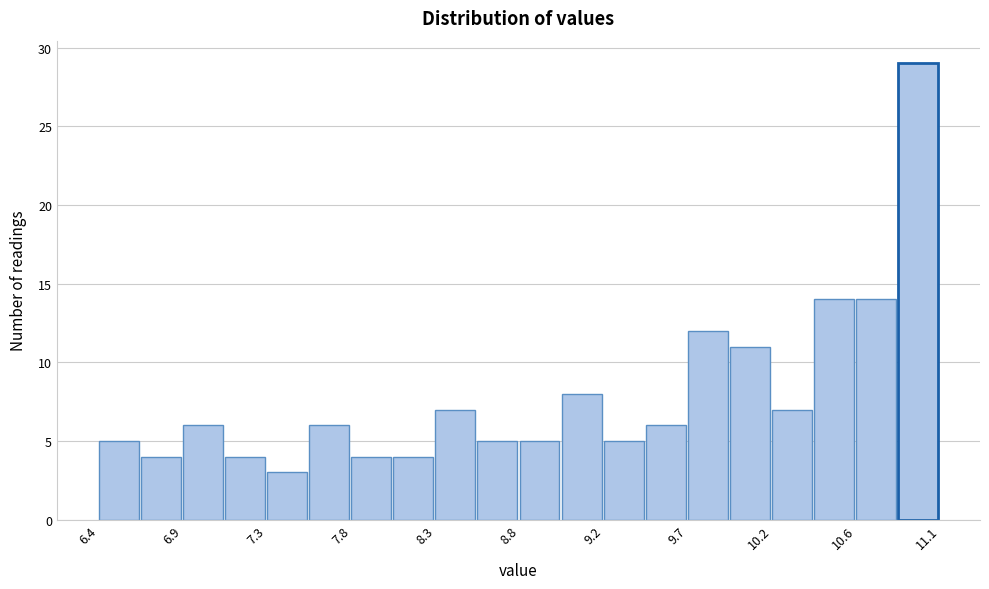

Reading left to right, list every bar in this chart as the range it spans on the x-axis followed by its height. Neither the bar edges nor the heights are printed on the chart, so give them approximately, as read against the axes.

6.400 to 6.635: 5
6.635 to 6.870: 4
6.870 to 7.105: 6
7.105 to 7.340: 4
7.340 to 7.575: 3
7.575 to 7.810: 6
7.810 to 8.045: 4
8.045 to 8.280: 4
8.280 to 8.515: 7
8.515 to 8.750: 5
8.750 to 8.985: 5
8.985 to 9.220: 8
9.220 to 9.455: 5
9.455 to 9.690: 6
9.690 to 9.925: 12
9.925 to 10.160: 11
10.160 to 10.395: 7
10.395 to 10.630: 14
10.630 to 10.865: 14
10.865 to 11.100: 29